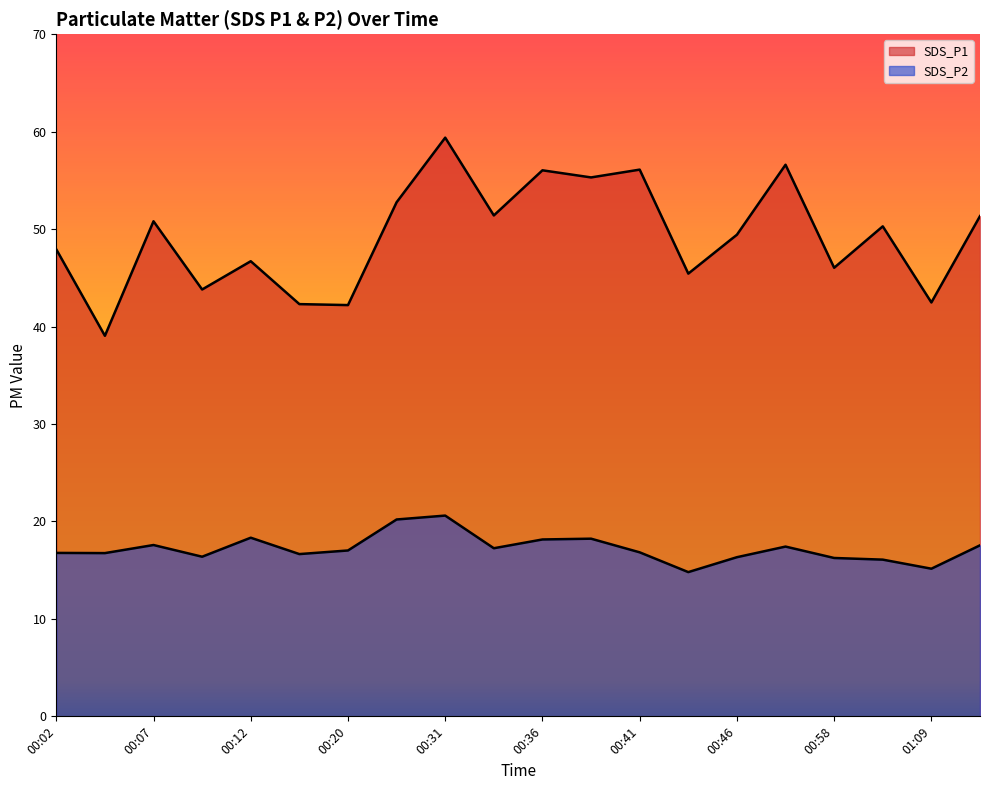

What is the difference between the SDS_P1 values at 00:02 and 00:44?

2.5